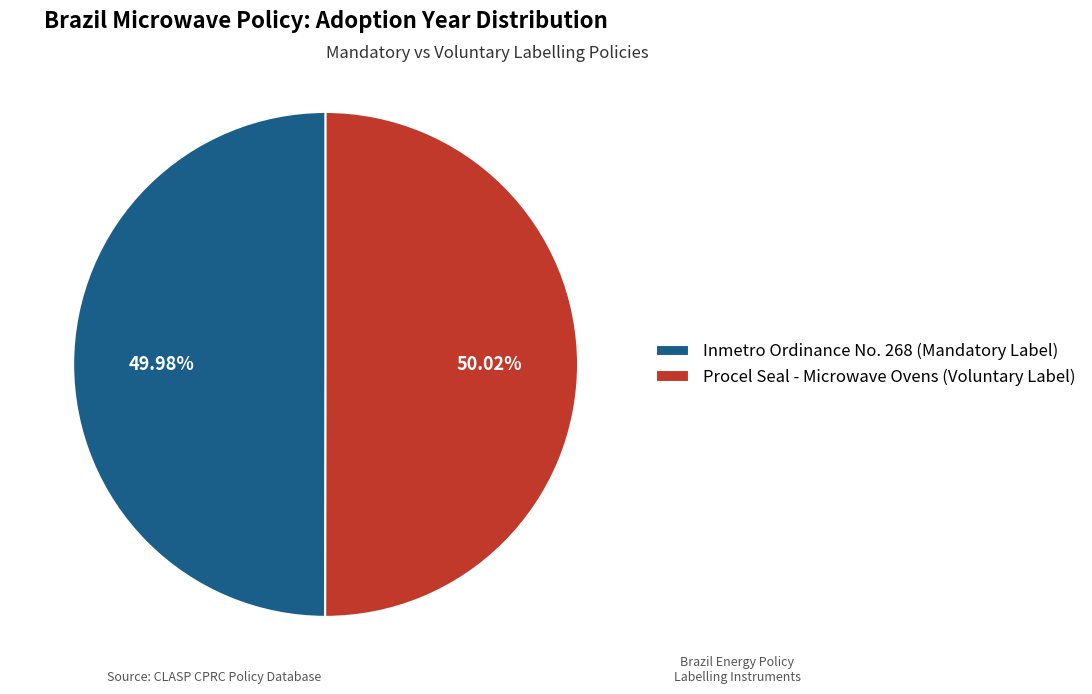

True or false: Inmetro Ordinance No. 268 (Mandatory Label) accounts for 50% of the total.

True